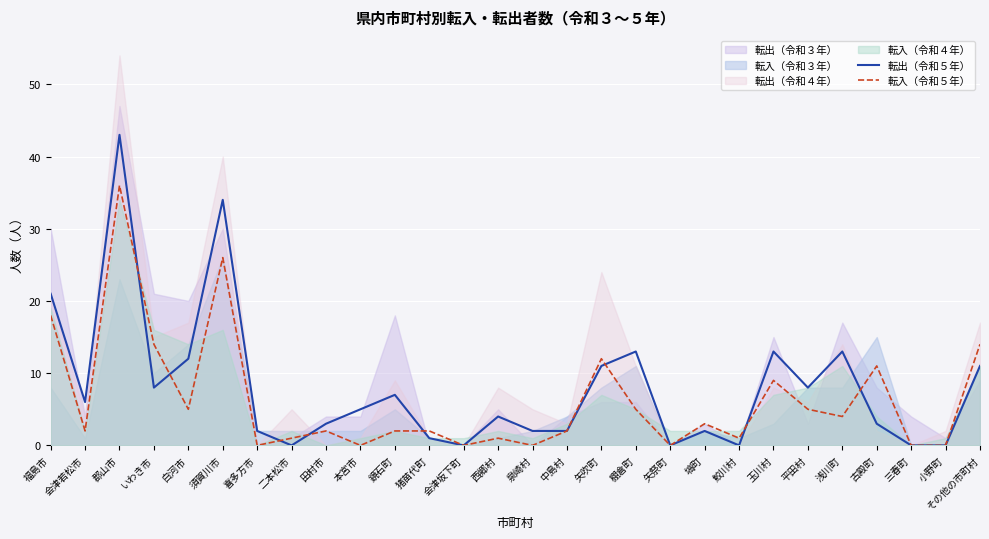

Is it true that 転入（令和５年） equals 4 at 浅川町?

True